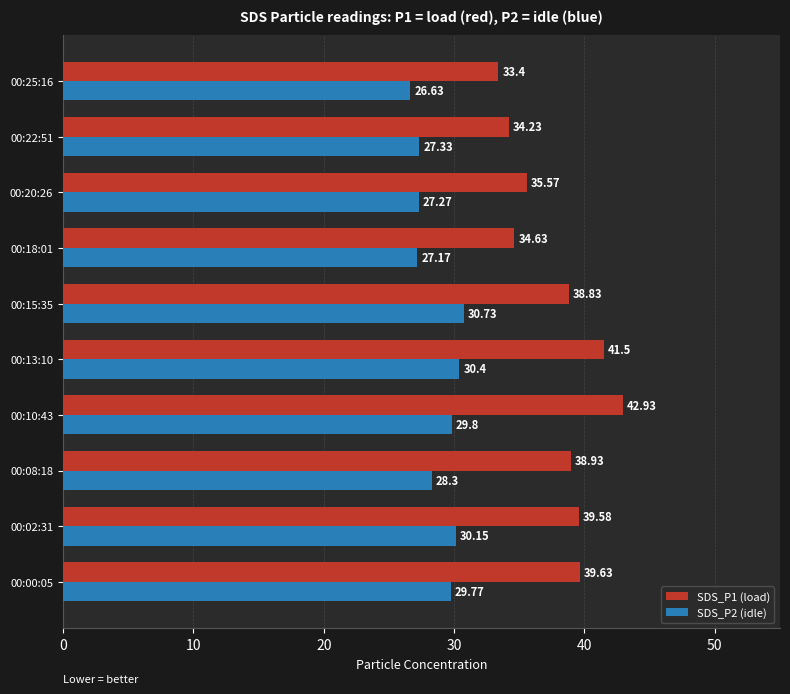

Which series has the largest range (max minus min)?

SDS_P1 (load)